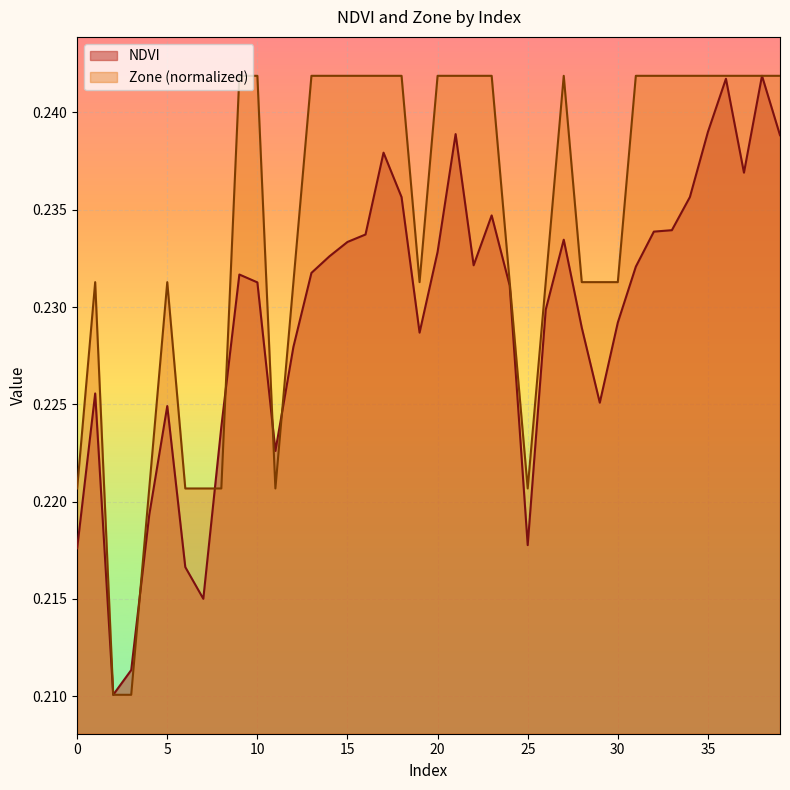

What is the value of the NDVI point at the 16th from the left?

0.2